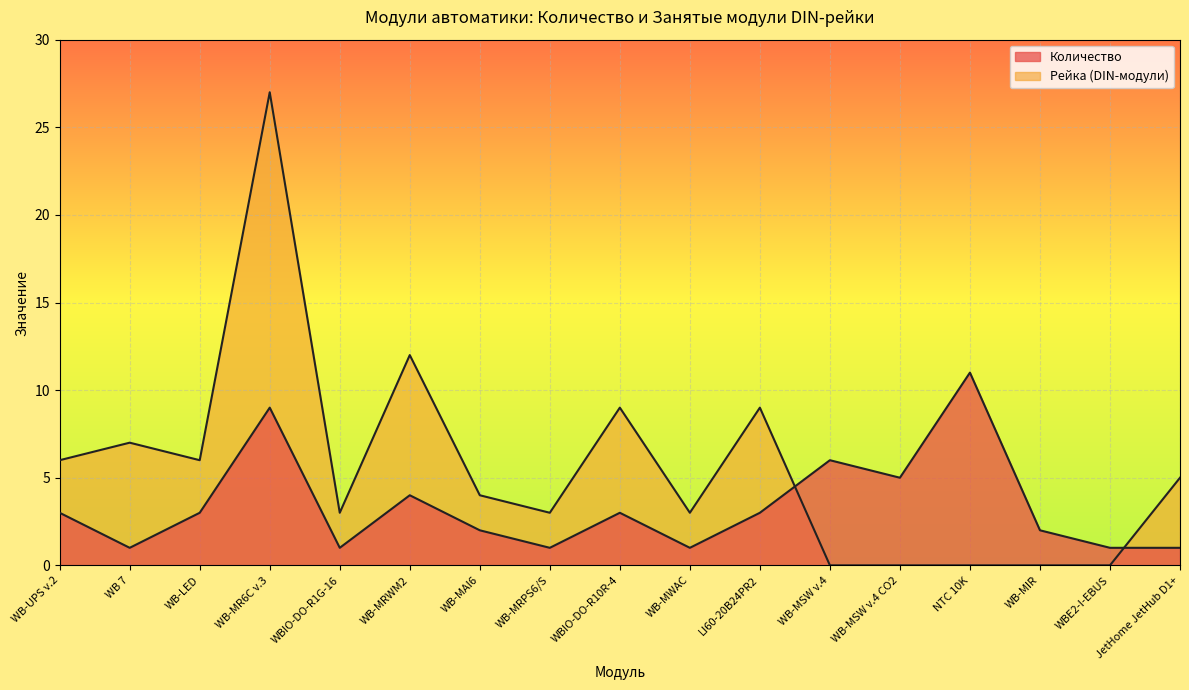

What is the difference between the Количество values at WB-MRWM2 and WB-MSW v.4?

2